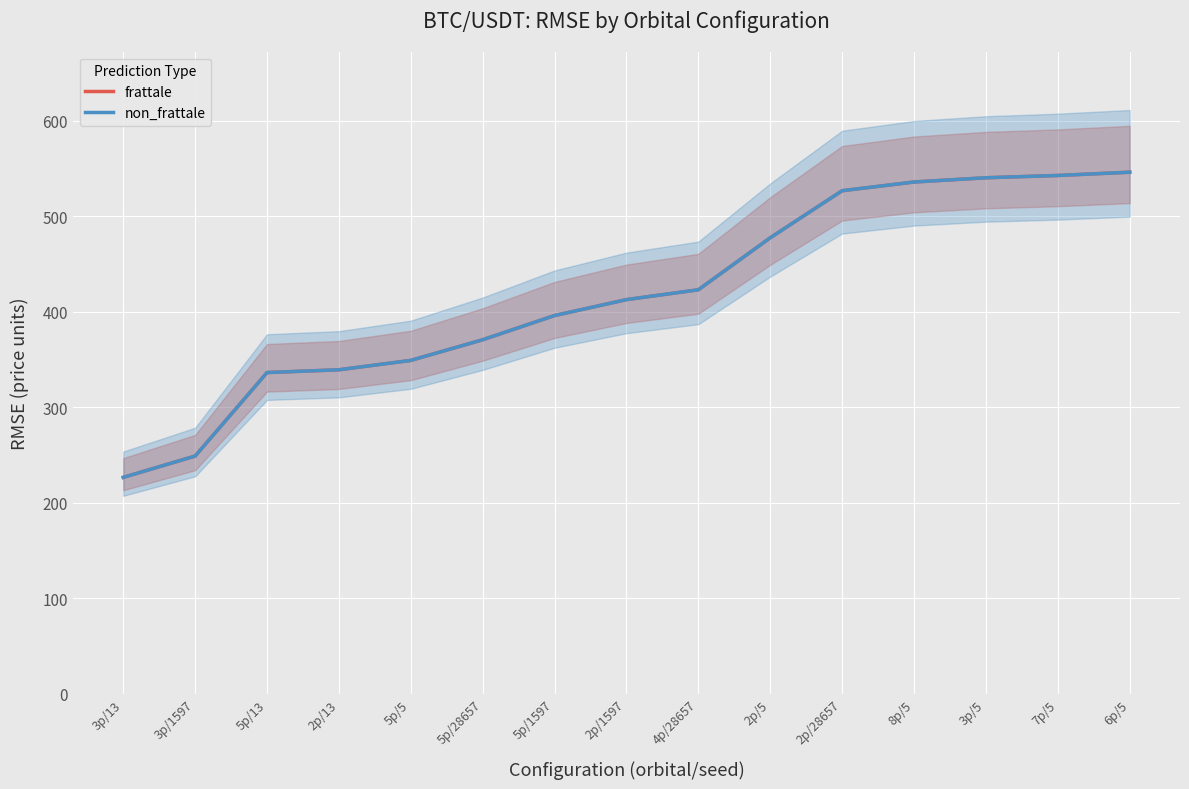

What are all the series names shown in the legend?

frattale, non_frattale